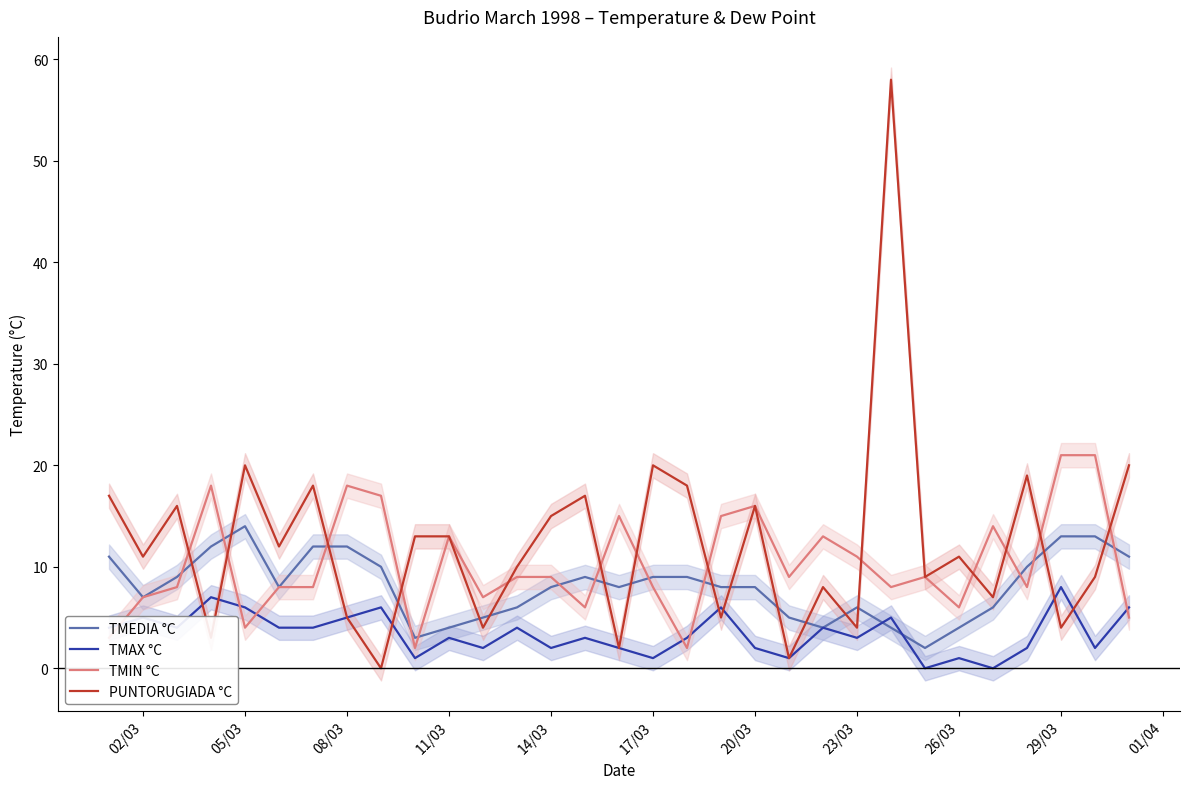

After their last crossing, which series has the higher values: PUNTORUGIADA °C or TMEDIA °C?

PUNTORUGIADA °C